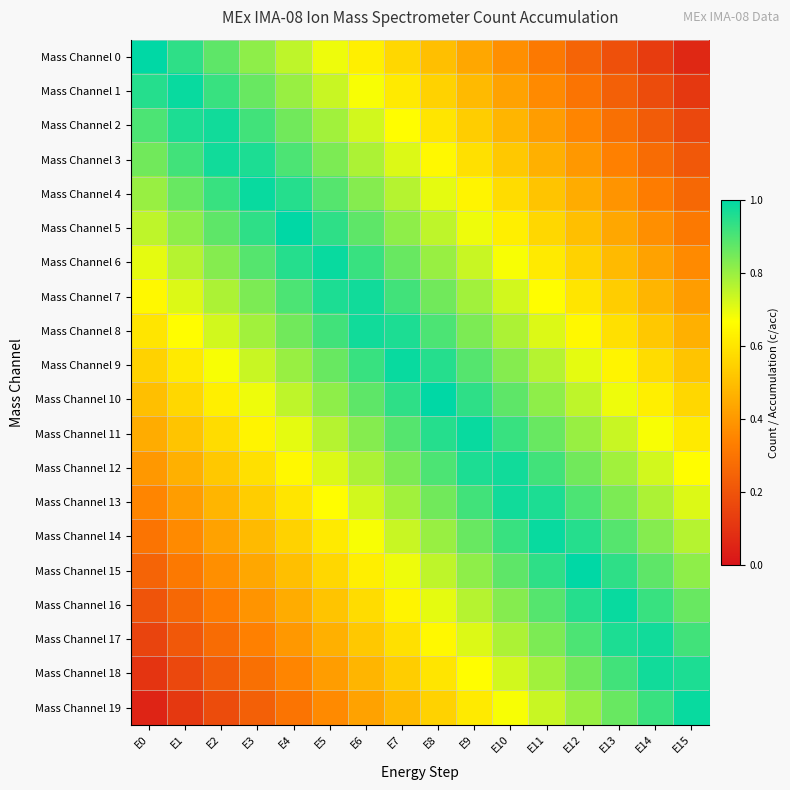

What is the spread (max minus min) of values at E12?

0.8